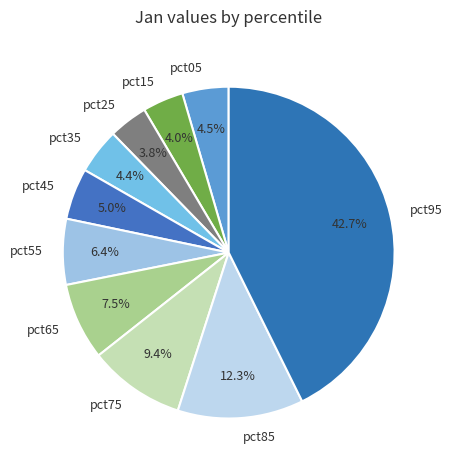

Does pct05 account for over 50% of the chart?

No